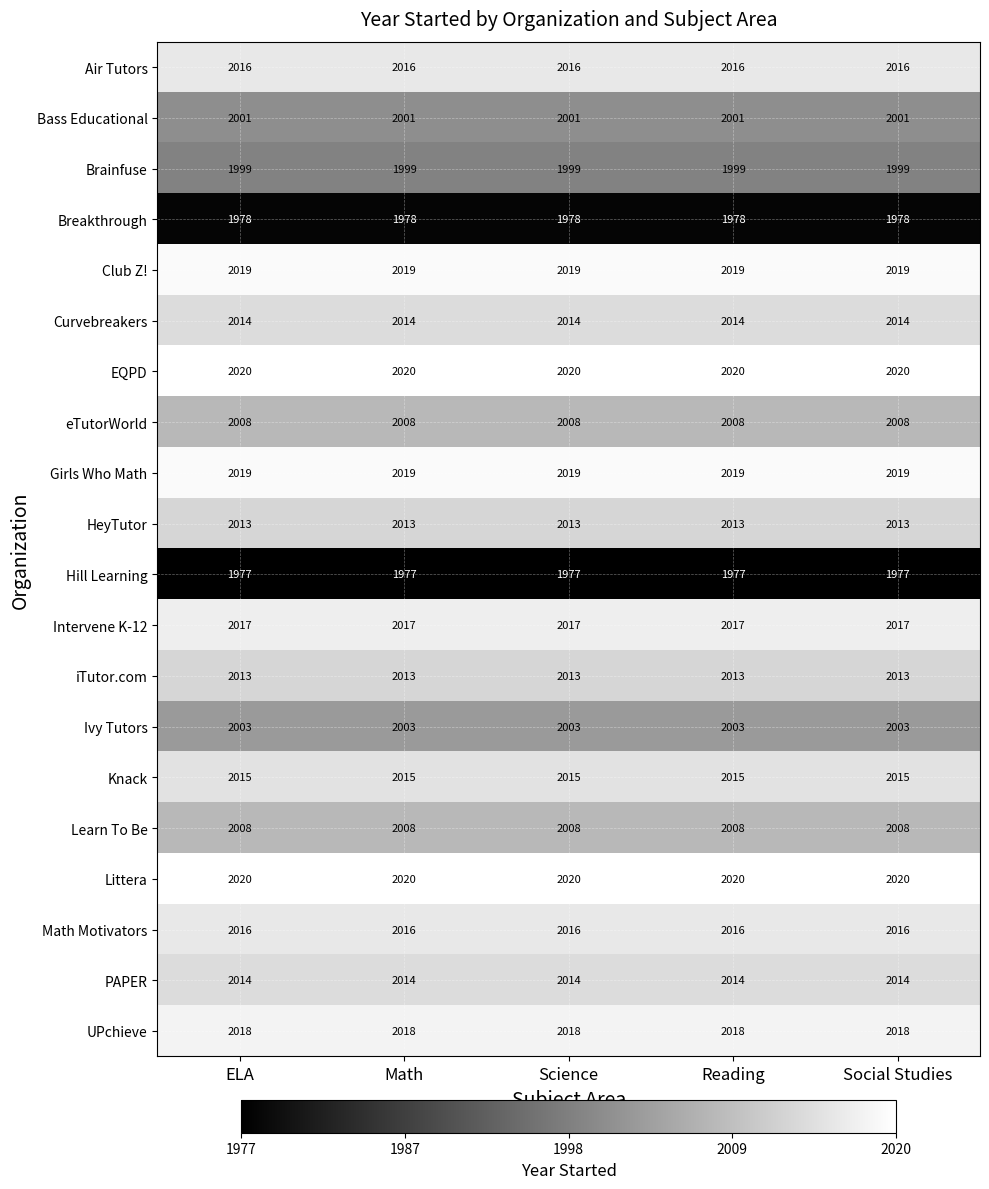

Is the value of Ivy Tutors at ELA greater than the value of Brainfuse at Math?

Yes